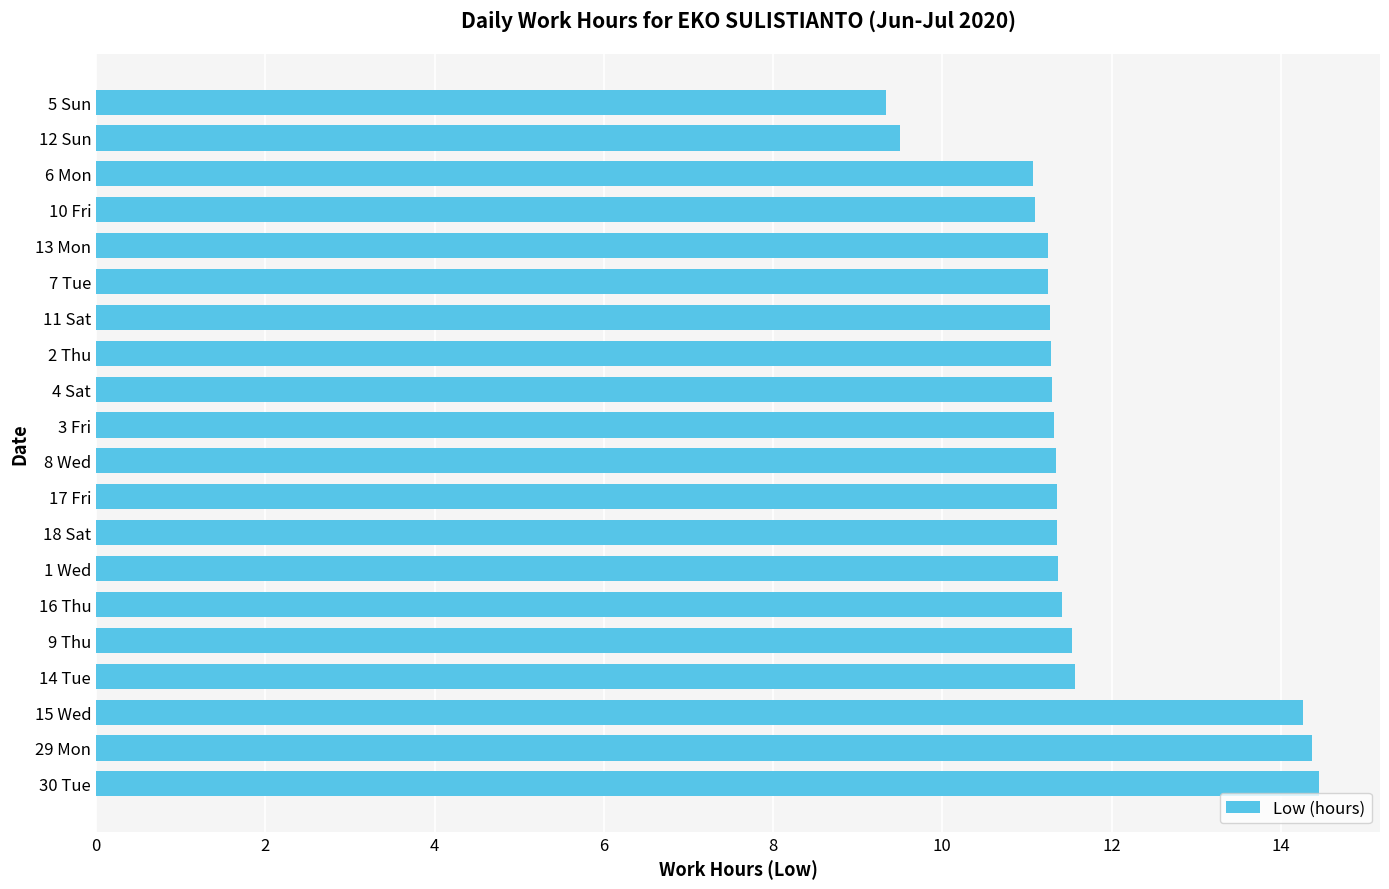

What is the difference between the maximum and minimum values?

5.1